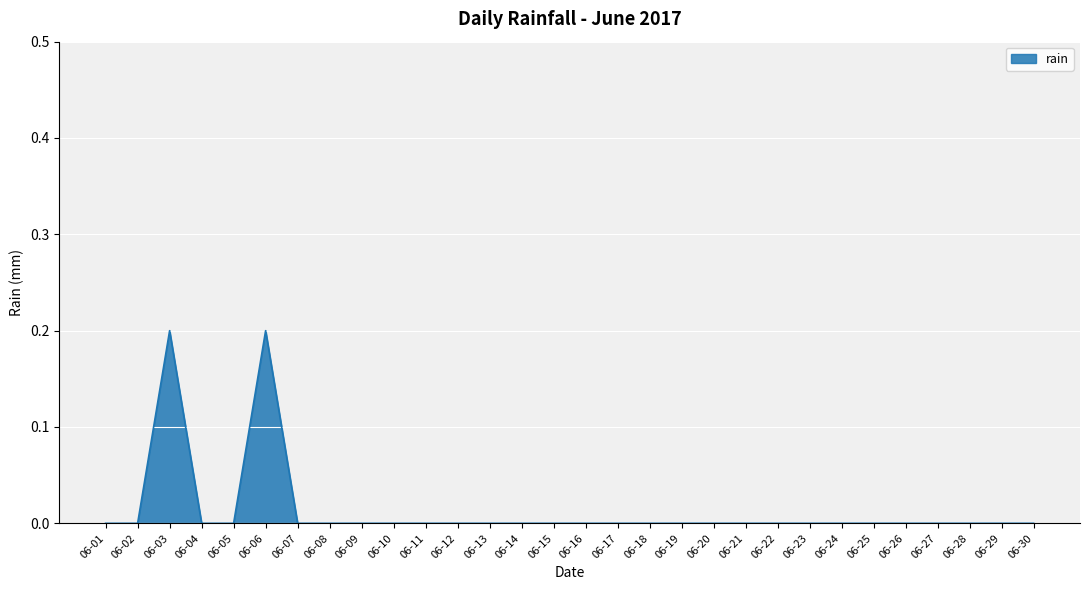

Reading left to right, extract all data points from this chart.

06-01=0.0	06-02=0.0	06-03=0.2	06-04=0.0	06-05=0.0	06-06=0.2	06-07=0.0	06-08=0.0	06-09=0.0	06-10=0.0	06-11=0.0	06-12=0.0	06-13=0.0	06-14=0.0	06-15=0.0	06-16=0.0	06-17=0.0	06-18=0.0	06-19=0.0	06-20=0.0	06-21=0.0	06-22=0.0	06-23=0.0	06-24=0.0	06-25=0.0	06-26=0.0	06-27=0.0	06-28=0.0	06-29=0.0	06-30=0.0